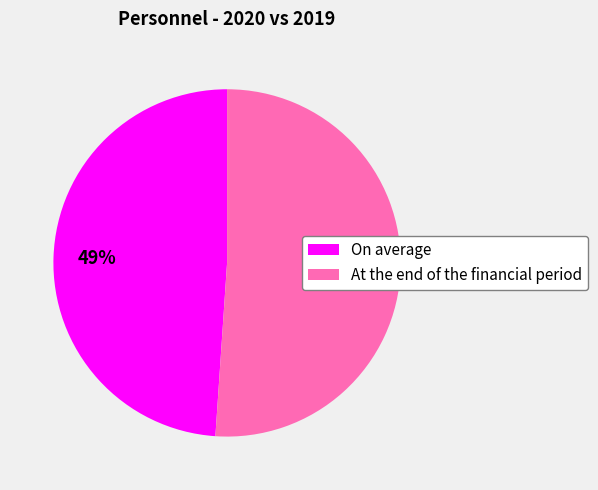

True or false: At the end of the financial period accounts for 51% of the total.

True